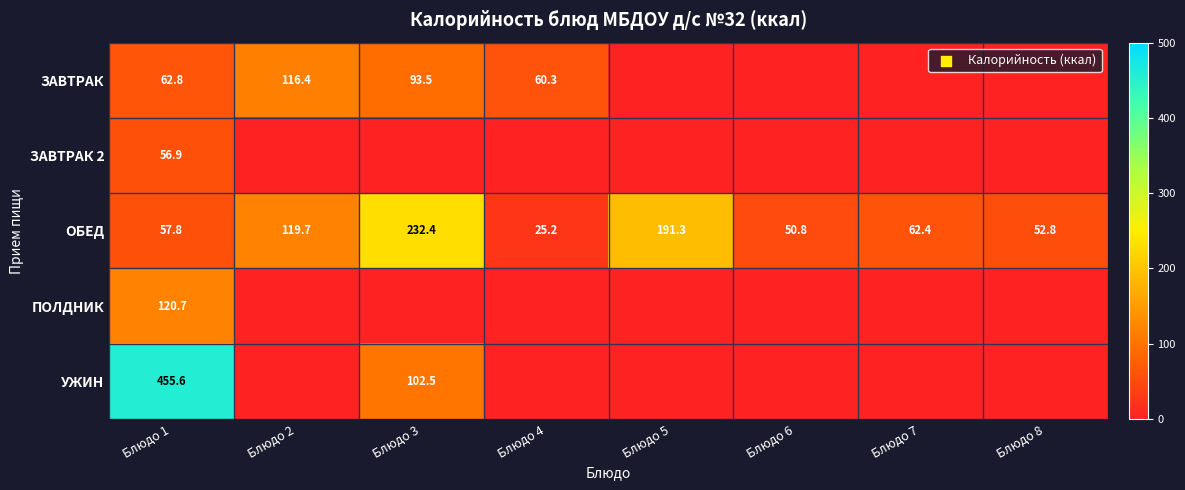

At which category does the chart reach its peak across all series?

Блюдо 1